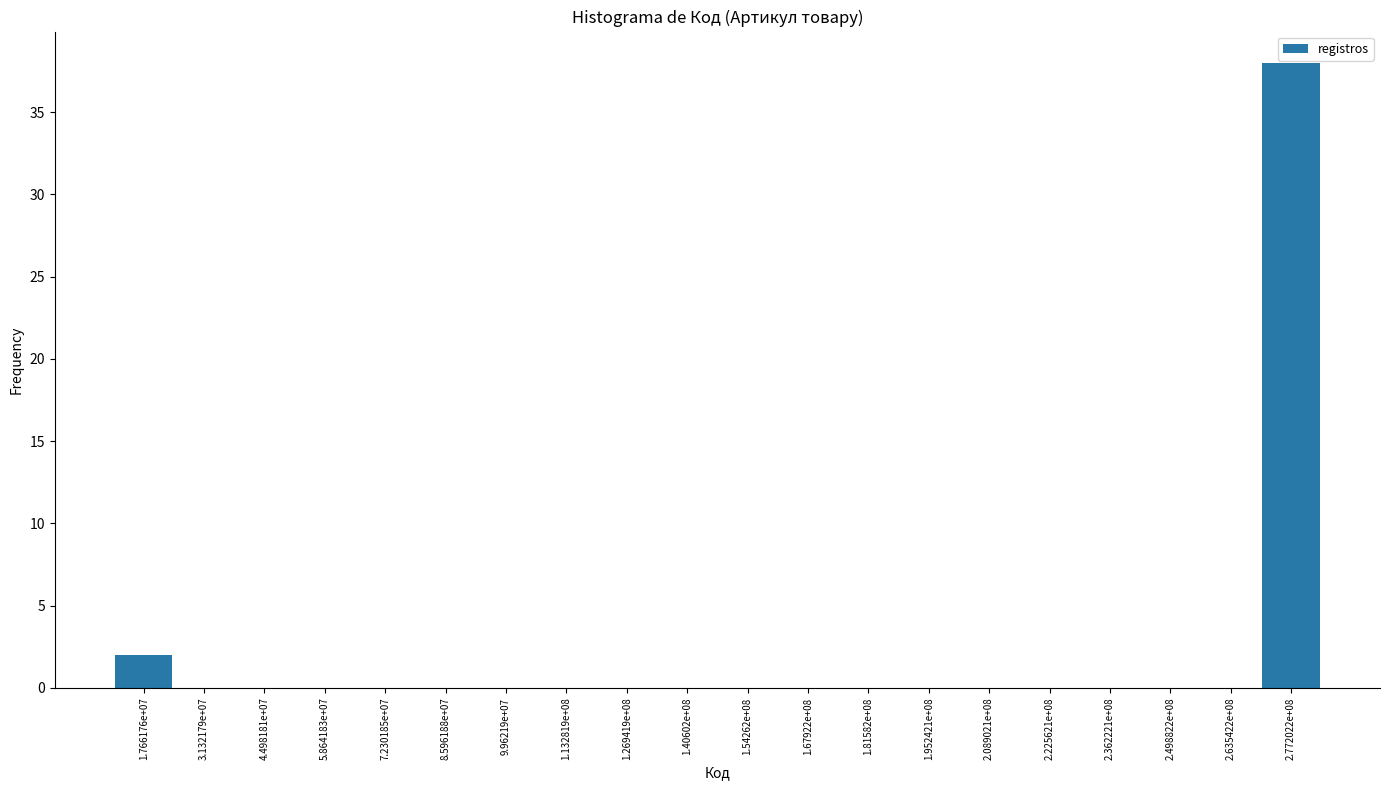

Reading right to left, list all the values displayed in this chart.

2.772022e+08=38	2.635422e+08=0	2.498822e+08=0	2.362221e+08=0	2.225621e+08=0	2.089021e+08=0	1.952421e+08=0	1.81582e+08=0	1.67922e+08=0	1.54262e+08=0	1.40602e+08=0	1.269419e+08=0	1.132819e+08=0	9.96219e+07=0	8.596188e+07=0	7.230185e+07=0	5.864183e+07=0	4.498181e+07=0	3.132179e+07=0	1.766176e+07=2